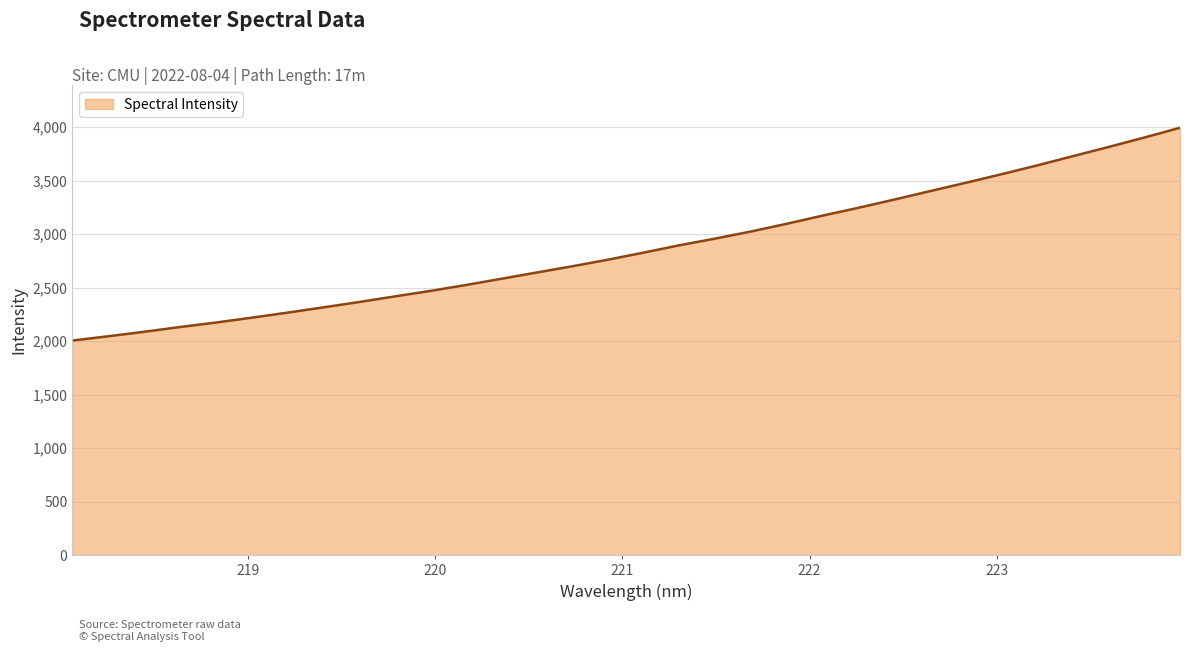

What is the minimum value shown in the chart?

2005.6